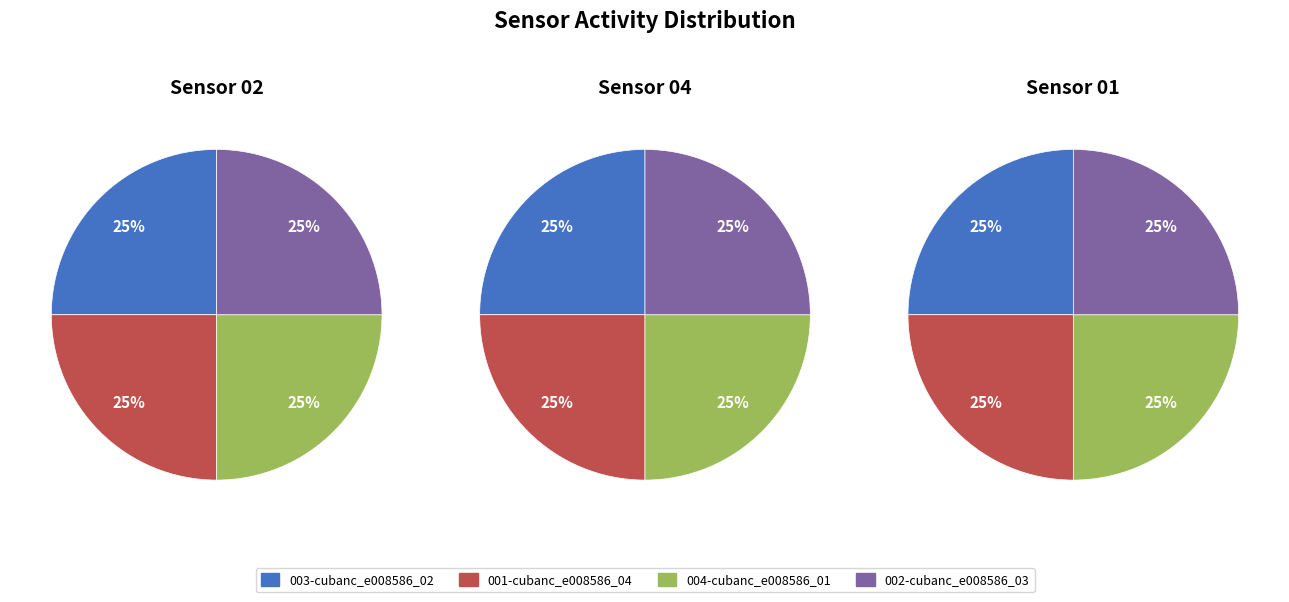

Which series has the largest range (max minus min)?

003-cubanc_e008586_02